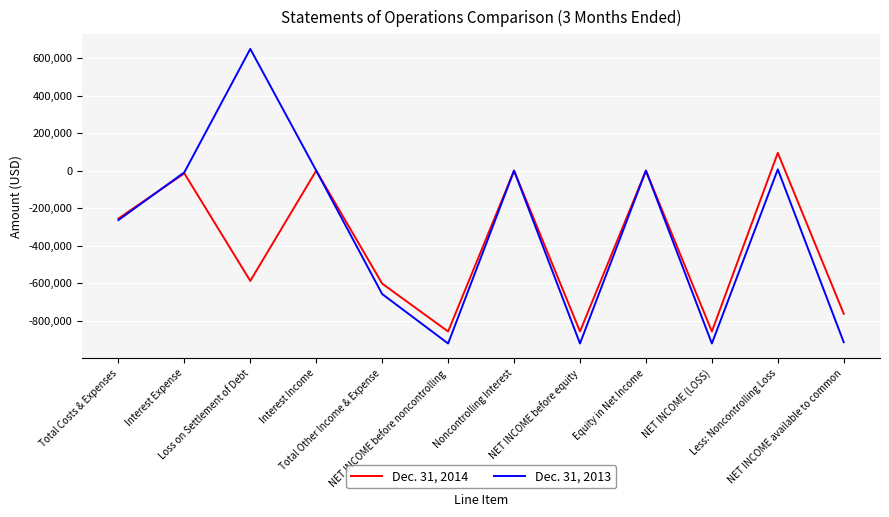

What is the maximum value shown in the chart?

648500